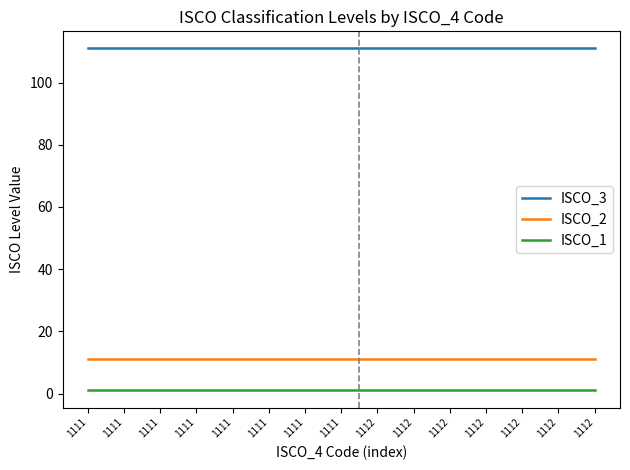

What are all the series names shown in the legend?

ISCO_3, ISCO_2, ISCO_1